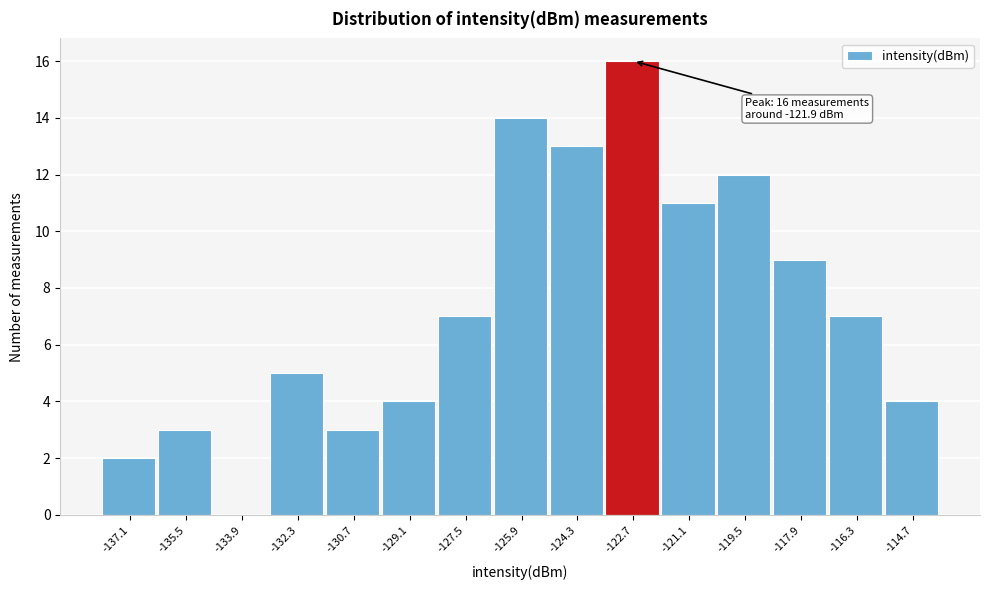

Reading left to right, transcribe all the data shown in this chart.

-137.1=2	-135.5=3	-133.9=0	-132.3=5	-130.7=3	-129.1=4	-127.5=7	-125.9=14	-124.3=13	-122.7=16	-121.1=11	-119.5=12	-117.9=9	-116.3=7	-114.7=4